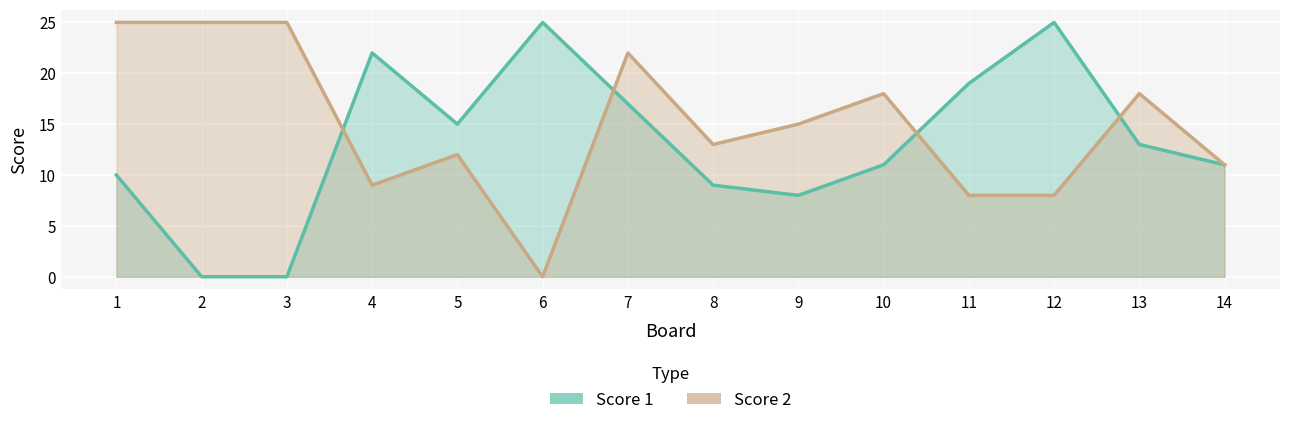

Where is the first local minimum for Score 1?

5